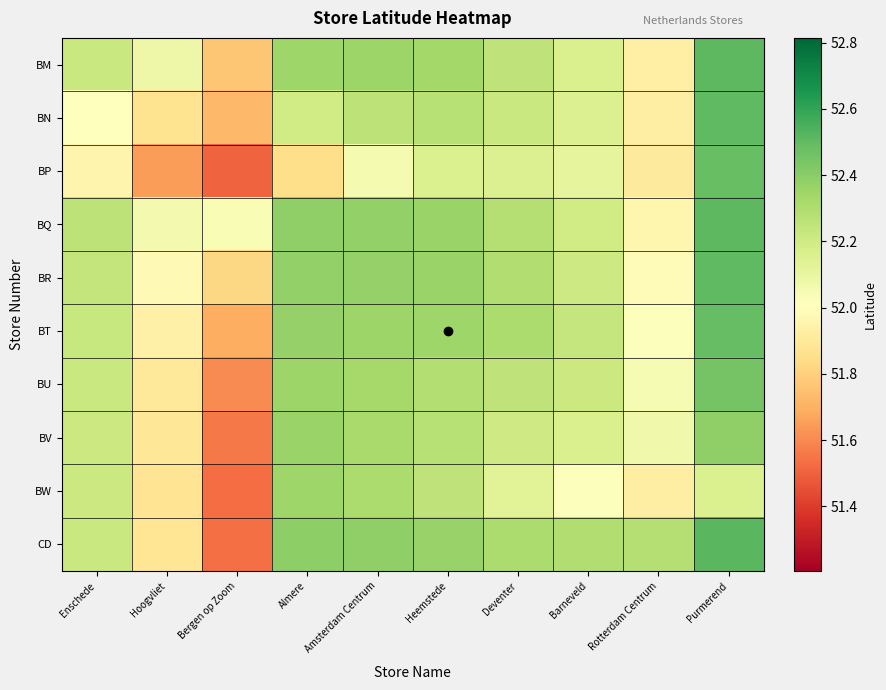

Reading right to left, transcribe all the data shown in this chart.

BM: Purmerend=52.5	Rotterdam Centrum=51.9	Barneveld=52.2	Deventer=52.2	Heemstede=52.3	Amsterdam Centrum=52.3	Almere=52.3	Bergen op Zoom=51.8	Hoogvliet=52.1	Enschede=52.2
BN: Purmerend=52.5	Rotterdam Centrum=51.9	Barneveld=52.2	Deventer=52.2	Heemstede=52.3	Amsterdam Centrum=52.3	Almere=52.2	Bergen op Zoom=51.7	Hoogvliet=51.9	Enschede=52.0
BP: Purmerend=52.5	Rotterdam Centrum=51.9	Barneveld=52.1	Deventer=52.1	Heemstede=52.2	Amsterdam Centrum=52.1	Almere=51.9	Bergen op Zoom=51.5	Hoogvliet=51.6	Enschede=52.0
BQ: Purmerend=52.5	Rotterdam Centrum=52.0	Barneveld=52.2	Deventer=52.3	Heemstede=52.4	Amsterdam Centrum=52.4	Almere=52.4	Bergen op Zoom=52.0	Hoogvliet=52.1	Enschede=52.3
BR: Purmerend=52.5	Rotterdam Centrum=52.0	Barneveld=52.2	Deventer=52.3	Heemstede=52.4	Amsterdam Centrum=52.4	Almere=52.4	Bergen op Zoom=51.8	Hoogvliet=52.0	Enschede=52.2
BT: Purmerend=52.5	Rotterdam Centrum=52.0	Barneveld=52.2	Deventer=52.3	Heemstede=52.3	Amsterdam Centrum=52.4	Almere=52.4	Bergen op Zoom=51.7	Hoogvliet=51.9	Enschede=52.2
BU: Purmerend=52.5	Rotterdam Centrum=52.0	Barneveld=52.2	Deventer=52.3	Heemstede=52.3	Amsterdam Centrum=52.3	Almere=52.4	Bergen op Zoom=51.6	Hoogvliet=51.9	Enschede=52.2
BV: Purmerend=52.4	Rotterdam Centrum=52.1	Barneveld=52.2	Deventer=52.2	Heemstede=52.3	Amsterdam Centrum=52.3	Almere=52.4	Bergen op Zoom=51.6	Hoogvliet=51.9	Enschede=52.2
BW: Purmerend=52.2	Rotterdam Centrum=51.9	Barneveld=52.0	Deventer=52.1	Heemstede=52.3	Amsterdam Centrum=52.3	Almere=52.3	Bergen op Zoom=51.5	Hoogvliet=51.9	Enschede=52.2
CD: Purmerend=52.5	Rotterdam Centrum=52.3	Barneveld=52.3	Deventer=52.3	Heemstede=52.4	Amsterdam Centrum=52.4	Almere=52.4	Bergen op Zoom=51.5	Hoogvliet=51.9	Enschede=52.2